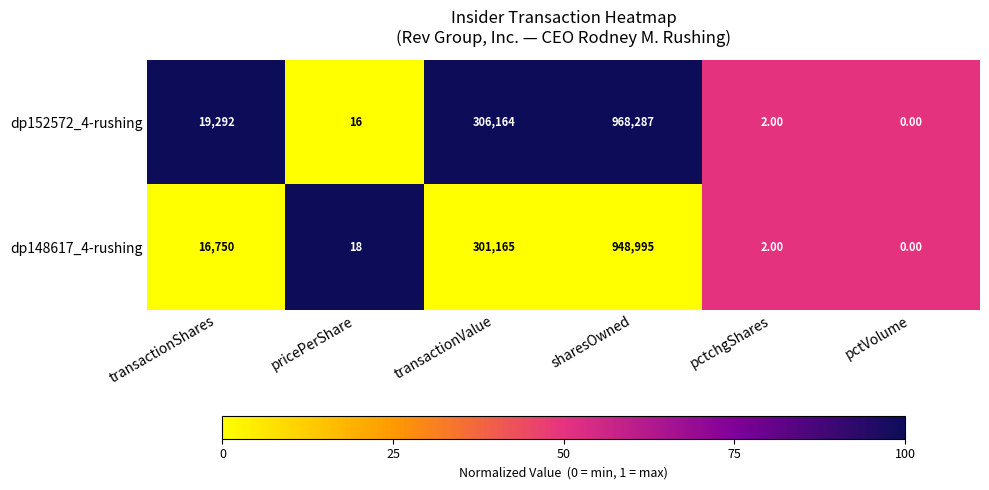

At which label does dp152572_4-rushing reach its minimum?

pctVolume